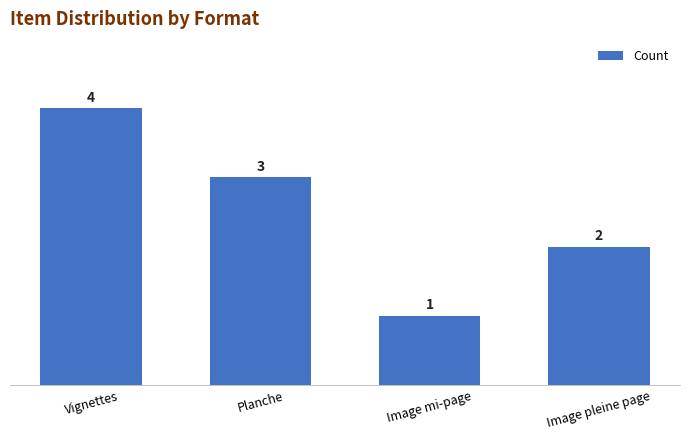

Between Planche and Vignettes, which is larger?

Vignettes